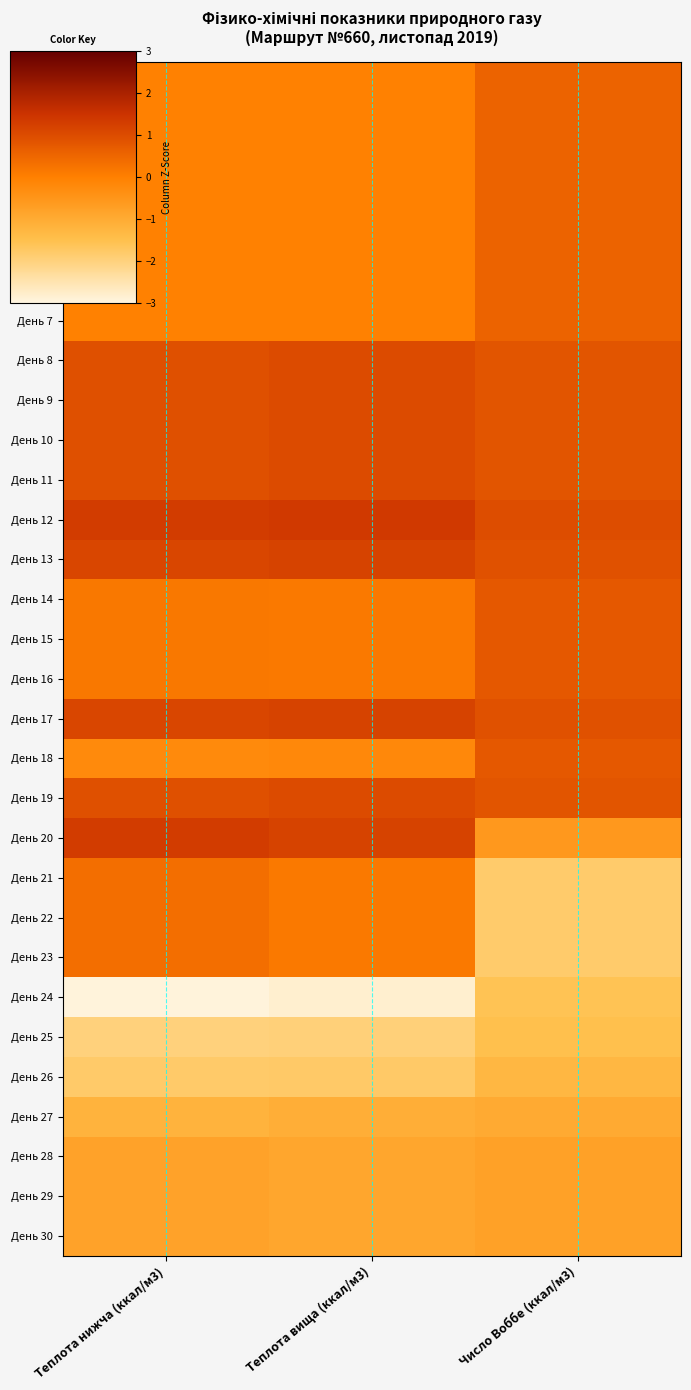

Which series has the largest range (max minus min)?

День 21